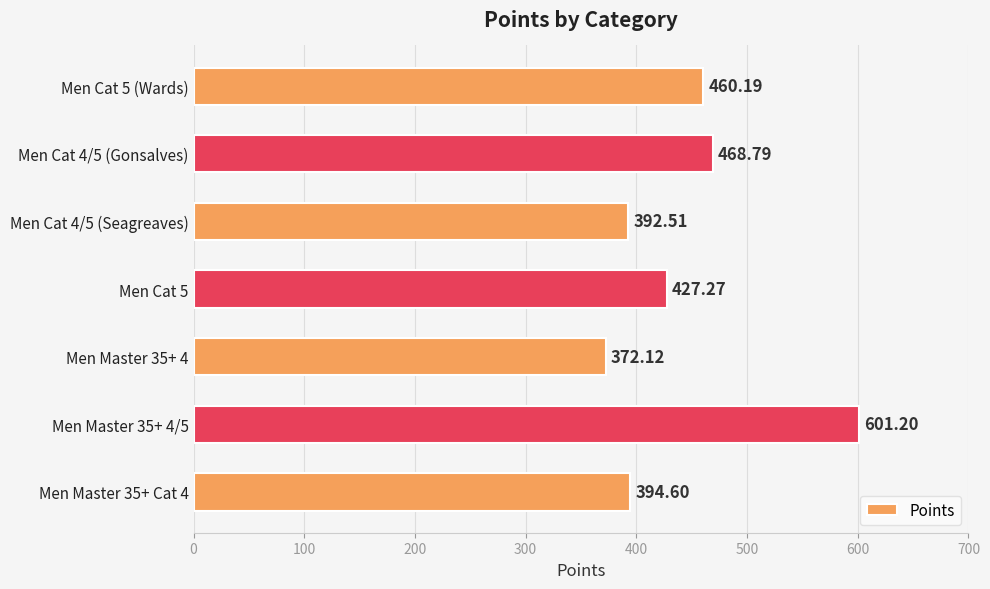

What is the sum of all values?

3116.7